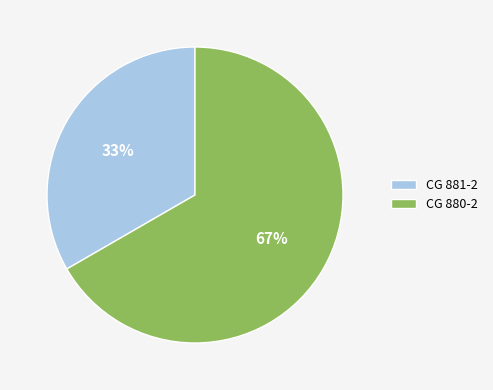

Between CG 880-2 and CG 881-2, which is larger?

CG 880-2